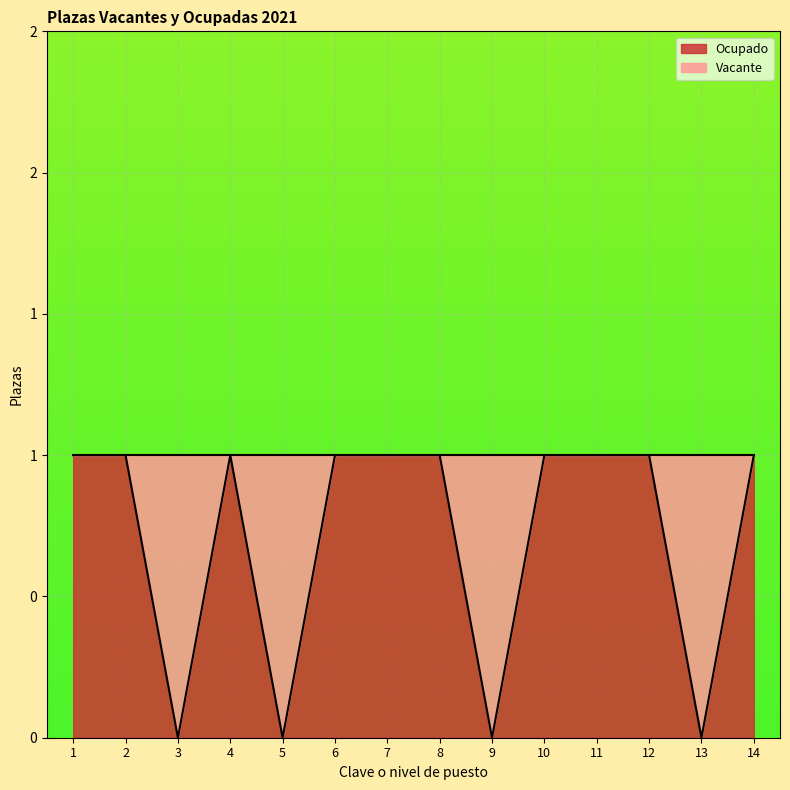

What is the difference between the second highest and second lowest values?

1